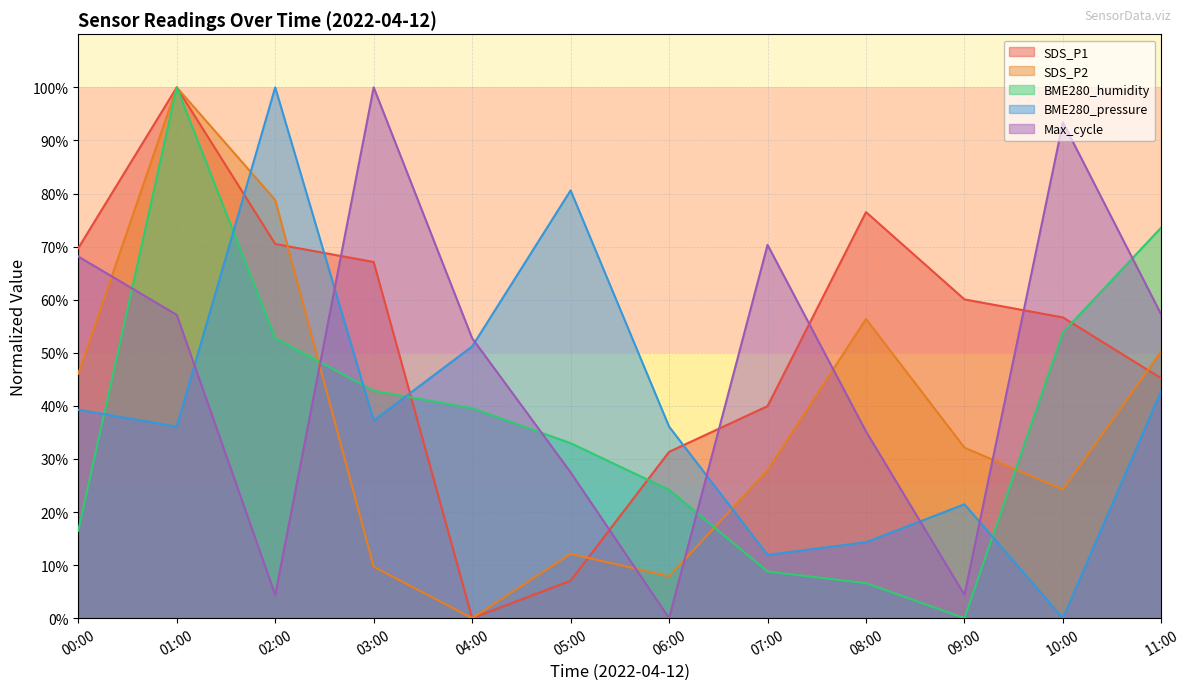

At which label does SDS_P1 reach its minimum?

04:00